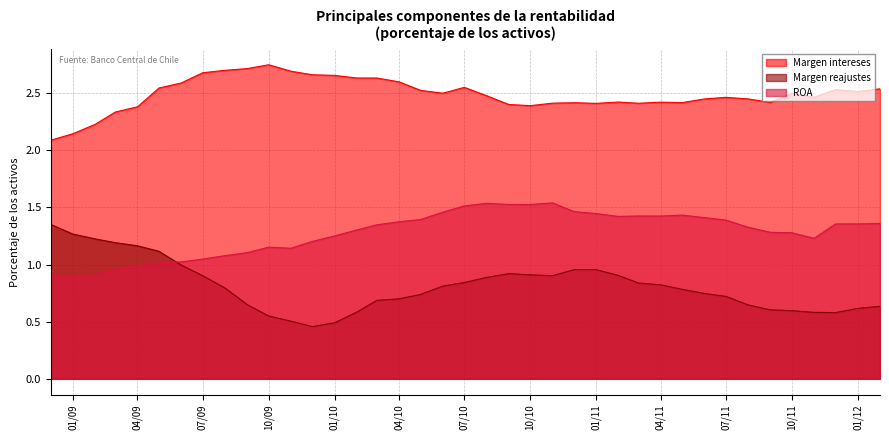

Reading left to right, extract all data points from this chart.

Margen intereses: 2.1	2.1	2.2	2.3	2.4	2.5	2.6	2.7	2.7	2.7	2.7	2.7	2.7	2.7	2.6	2.6	2.6	2.5	2.5	2.6	2.5	2.4	2.4	2.4	2.4	2.4	2.4	2.4	2.4	2.4	2.4	2.5	2.4	2.4	2.5	2.5	2.5	2.5	2.5
Margen reajustes: 1.4	1.3	1.2	1.2	1.2	1.1	1.0	0.9	0.8	0.6	0.5	0.5	0.5	0.5	0.6	0.7	0.7	0.7	0.8	0.8	0.9	0.9	0.9	0.9	1.0	1.0	0.9	0.8	0.8	0.8	0.7	0.7	0.6	0.6	0.6	0.6	0.6	0.6	0.6
ROA: 0.9	0.9	0.9	1.0	1.0	1.0	1.0	1.0	1.1	1.1	1.2	1.1	1.2	1.3	1.3	1.3	1.4	1.4	1.5	1.5	1.5	1.5	1.5	1.5	1.5	1.4	1.4	1.4	1.4	1.4	1.4	1.4	1.3	1.3	1.3	1.2	1.4	1.4	1.4